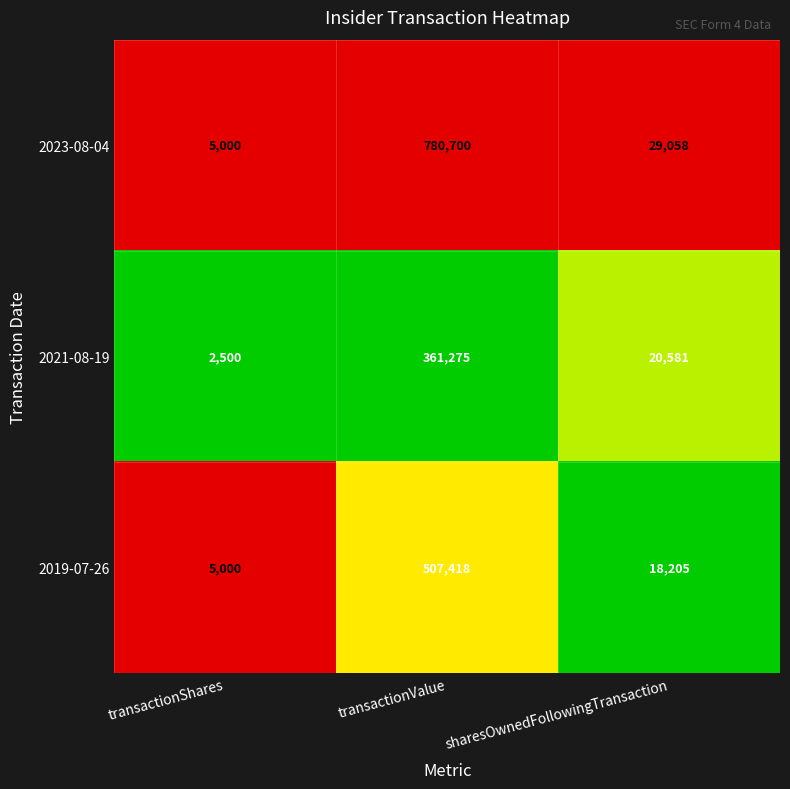

List the series in order of their peak value, highest first.

2023-08-04, 2019-07-26, 2021-08-19